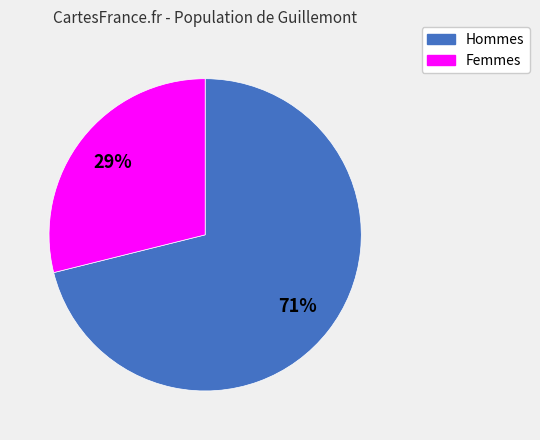

To the nearest percent, what is the average slice percentage?

50%